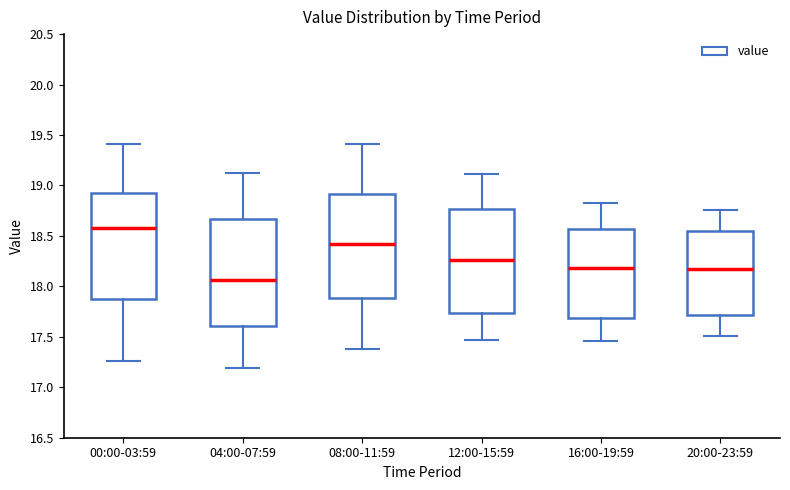

Which box has the highest median line?

00:00-03:59